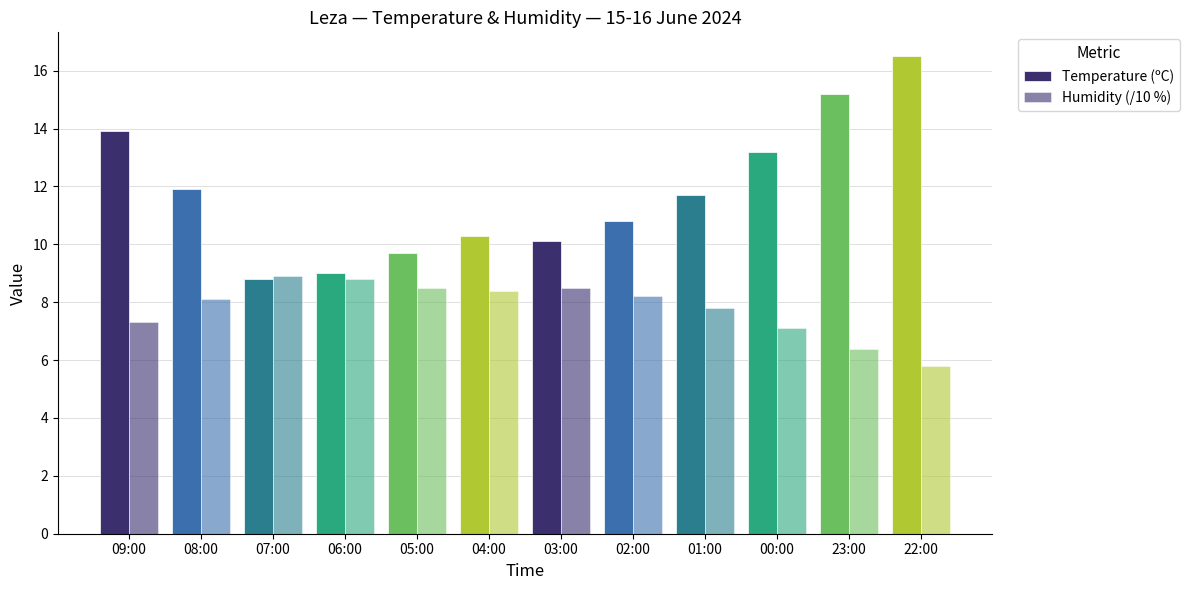

What is the value of the Humidity (/10 %) bar at the 2nd from the left?

8.1